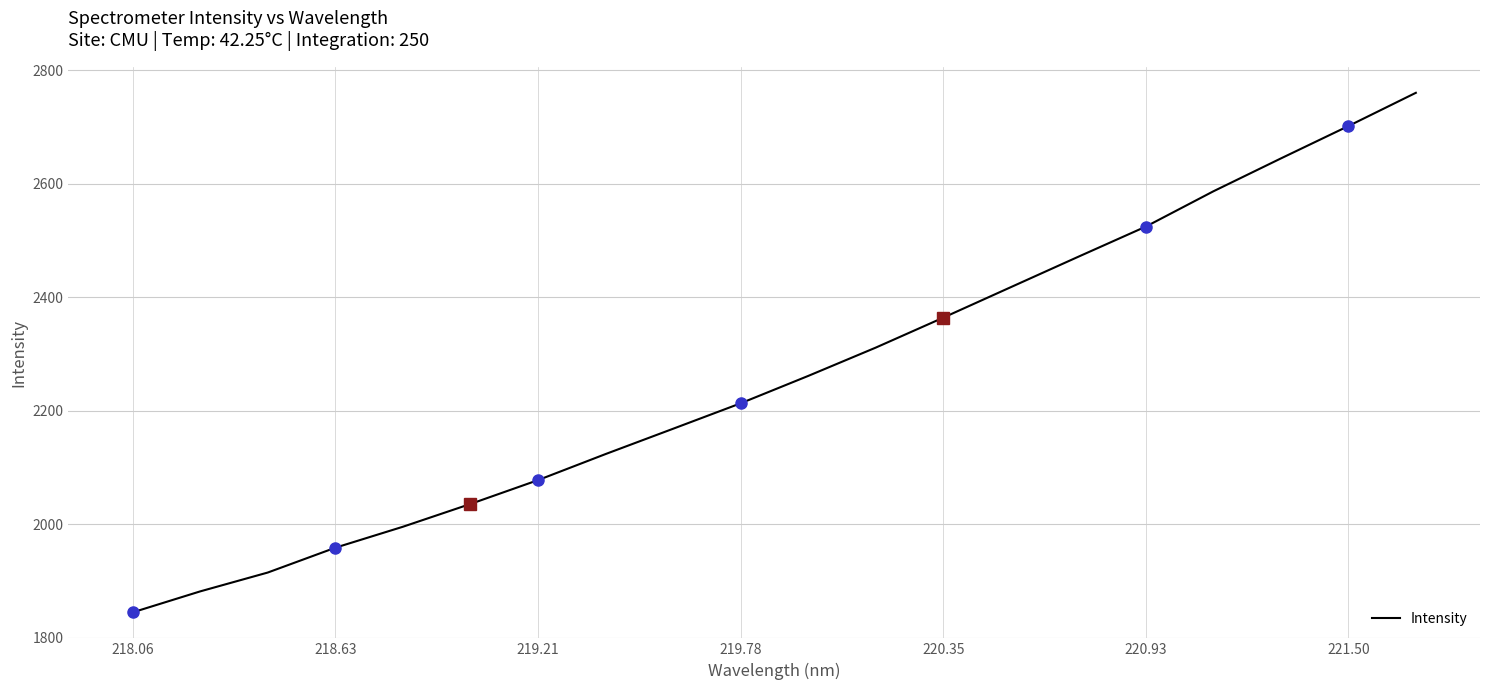

What is the maximum value shown in the chart?

2760.4